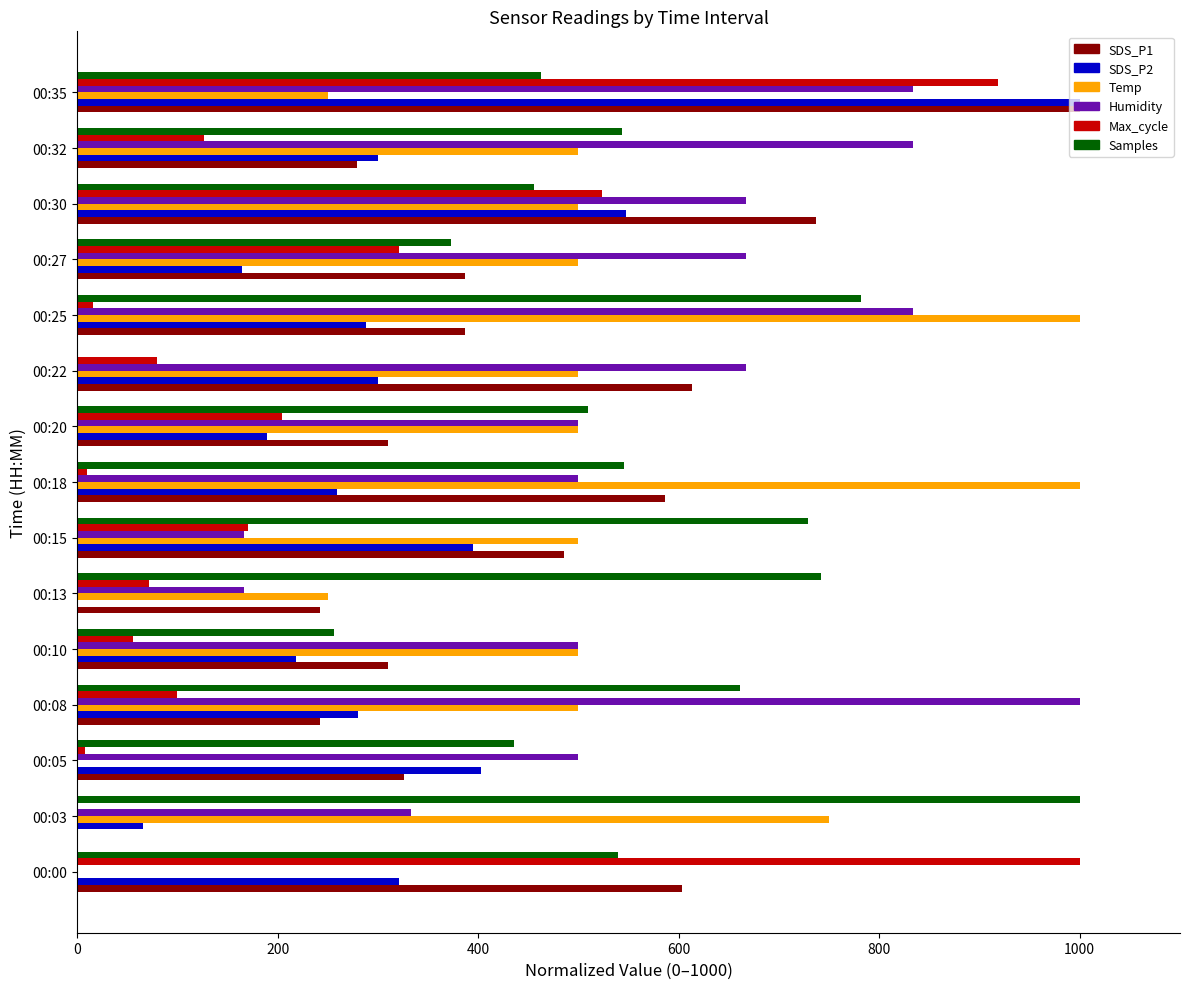

The value of SDS_P2 at 00:35 is 1654.0. True or false?

False